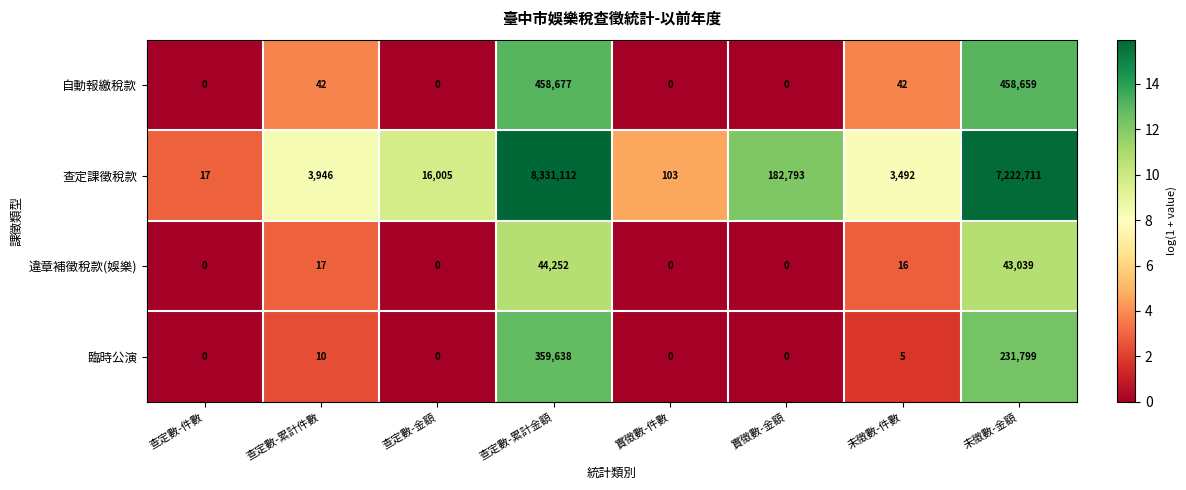

Rank the series by their maximum value, from highest to lowest.

查定課徵稅款, 自動報繳稅款, 臨時公演, 違章補徵稅款(娛樂)